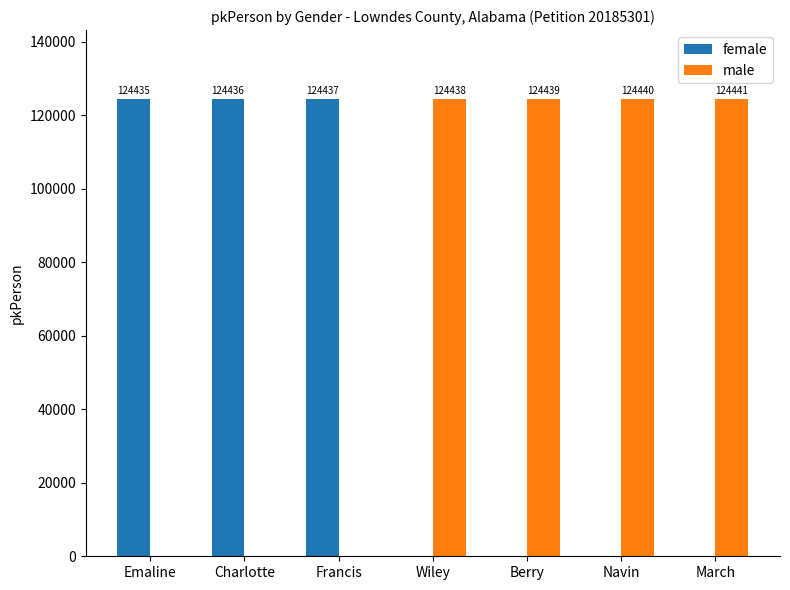

Is the value of female at March greater than the value of male at Berry?

No